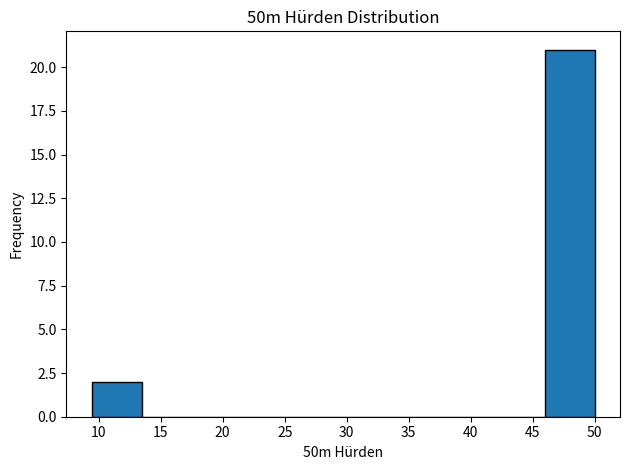

Over which range of the x-axis is the bar tallest?

46.0 to 50.0